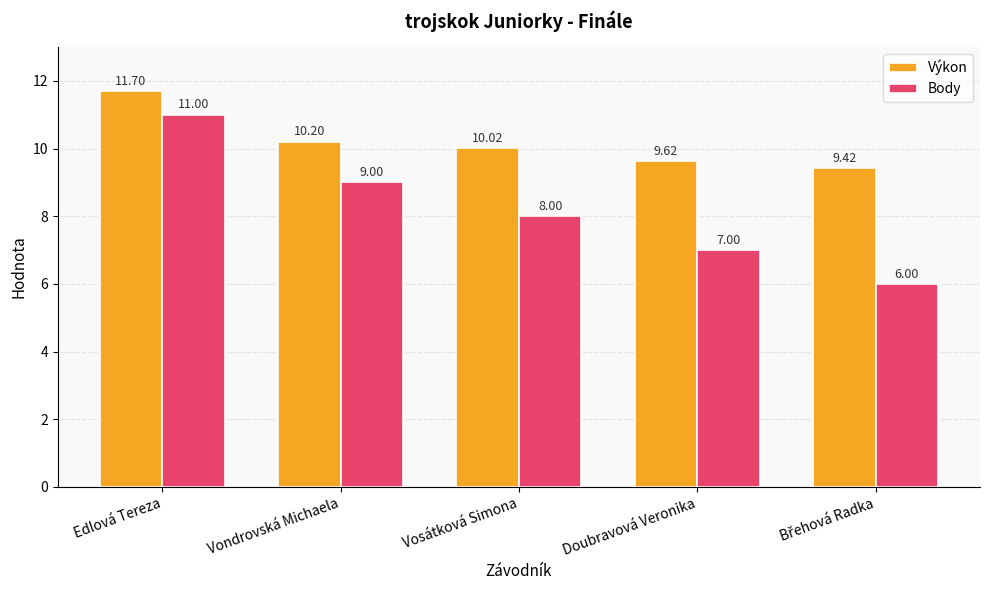

What is the label of the 2nd bar from the right?

Doubravová Veronika